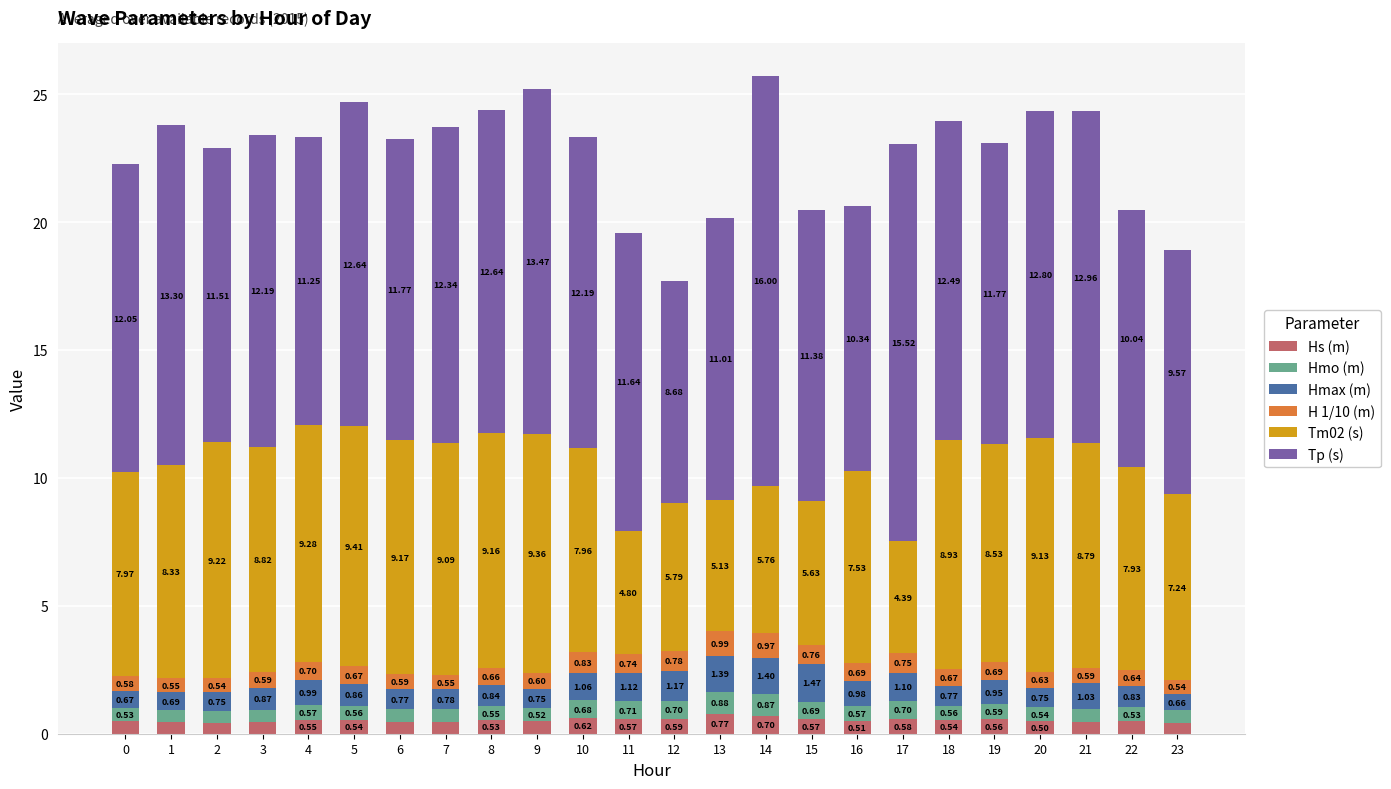

Are the bars grouped side by side (vs. stacked)?

No